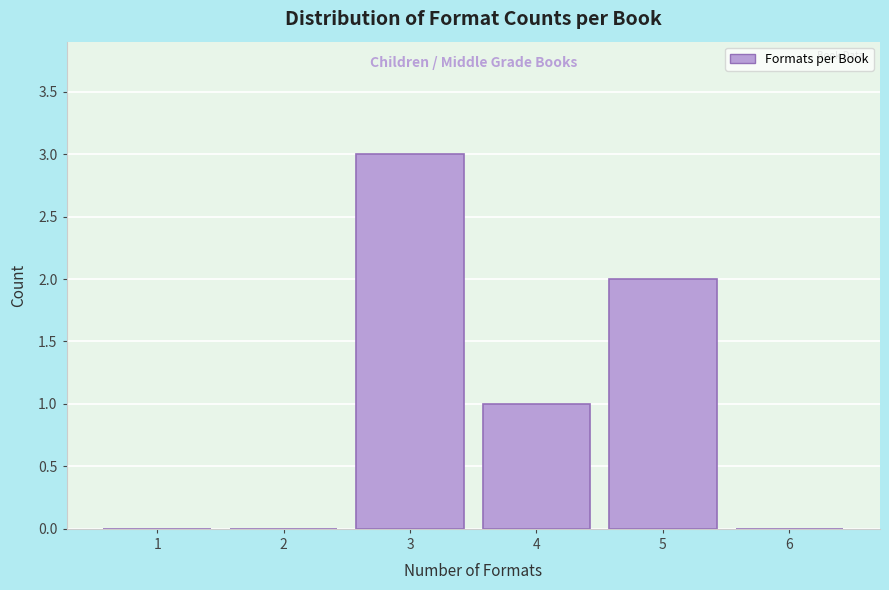

Reading left to right, list every bar in this chart as the range it spans on the x-axis followed by its height. The values are not printed on the chart, so give them approximately, as read against the axis.

0.5 to 1.5: 0
1.5 to 2.5: 0
2.5 to 3.5: 3
3.5 to 4.5: 1
4.5 to 5.5: 2
5.5 to 6.5: 0